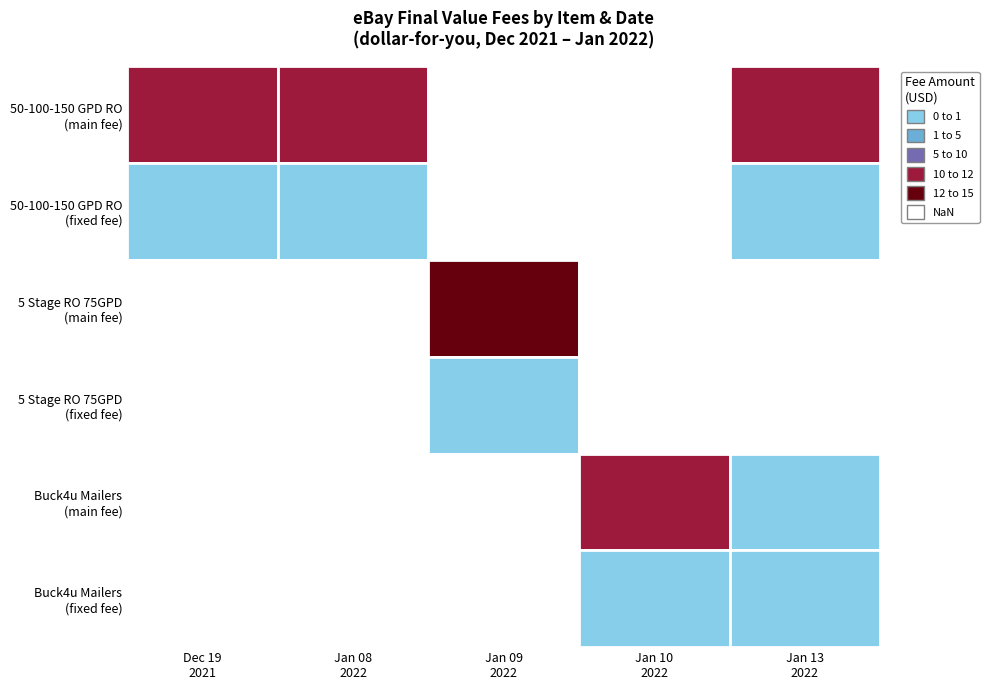

Rank the categories by value from lowest to highest.

1, 2, 5, 6, 9, 10, 8, 11, 0, 3, 7, 4